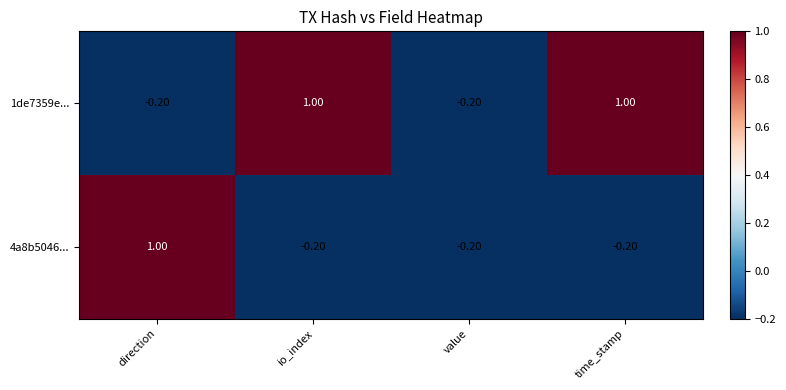

What is the difference between the maximum and second lowest values in the 1de7359e... series?

1.2